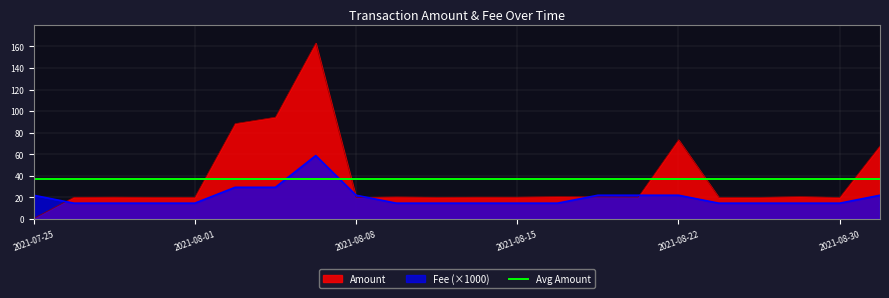

What is the label of the 10th point from the right?

2021-08-15